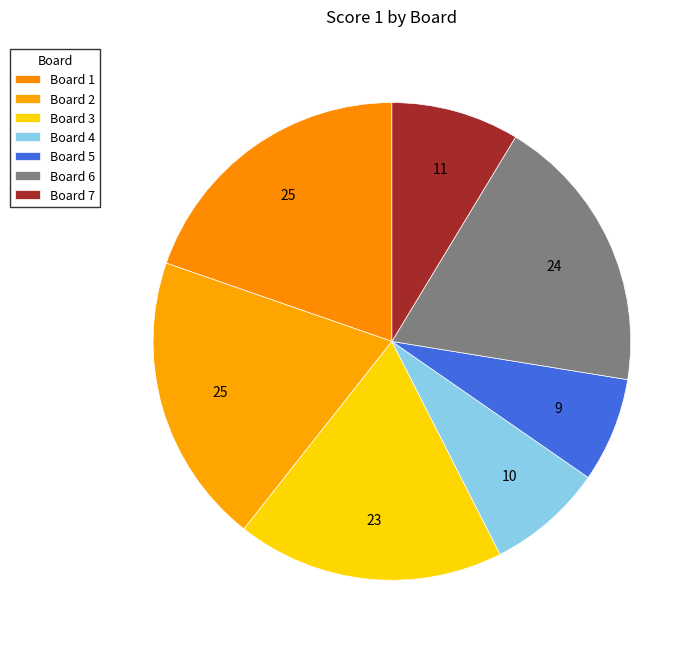

How many slices are in this pie chart?

7